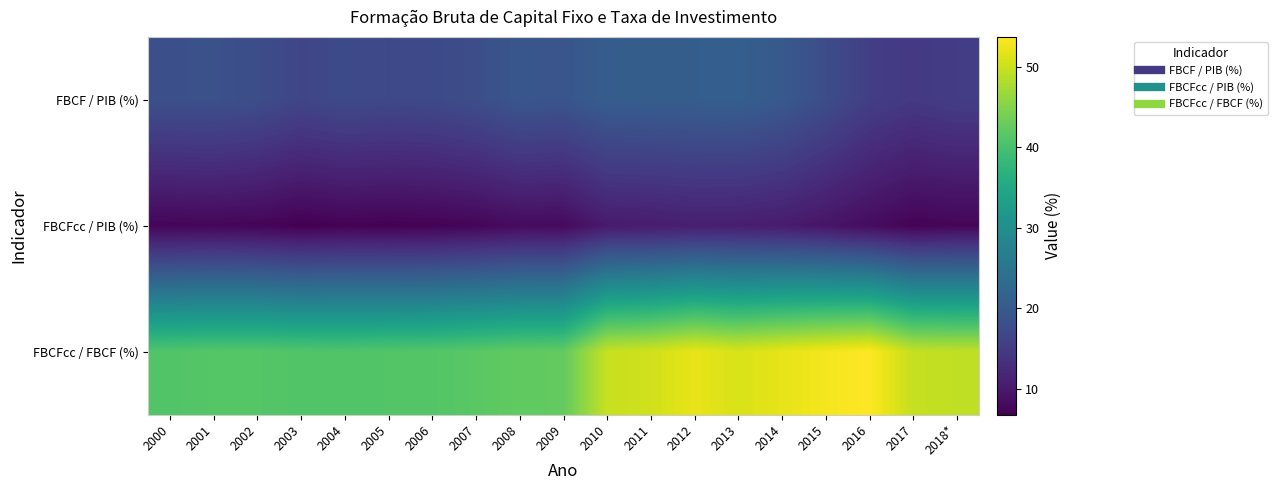

Reading left to right, what are all the values shown in this chart?

FBCF / PIB (%): 2000=18.3	2001=18.4	2002=17.9	2003=16.6	2004=17.3	2005=17.1	2006=17.2	2007=18.0	2008=19.4	2009=19.1	2010=20.5	2011=20.6	2012=20.7	2013=20.9	2014=19.9	2015=17.8	2016=15.5	2017=14.6	2018*=15.2
FBCFcc / PIB (%): 2000=7.5	2001=7.6	2002=7.4	2003=6.8	2004=7.1	2005=7.0	2006=7.1	2007=7.5	2008=8.2	2009=8.1	2010=10.2	2011=10.4	2012=10.8	2013=10.7	2014=10.3	2015=9.4	2016=8.3	2017=7.2	2018*=7.5
FBCFcc / FBCF (%): 2000=41.0	2001=41.3	2002=41.3	2003=41.0	2004=40.9	2005=41.1	2006=41.2	2007=41.7	2008=42.3	2009=42.4	2010=49.8	2011=50.4	2012=52.1	2013=51.0	2014=52.0	2015=53.0	2016=53.7	2017=49.6	2018*=49.3